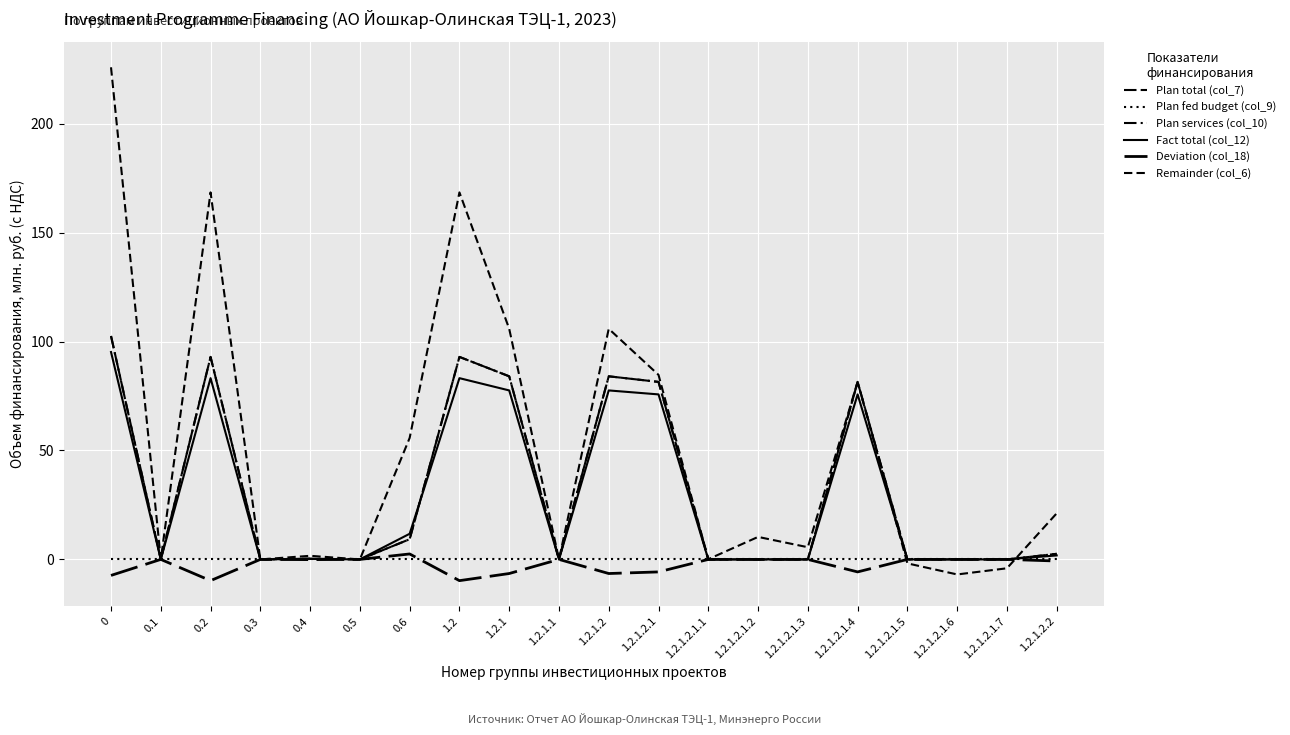

Reading left to right, extract all data points from this chart.

Plan total (col_7): 0=102.5	0.1=0.0	0.2=92.9	0.3=0.0	0.4=0.3	0.5=0.0	0.6=9.3	1.2=92.9	1.2.1=84.0	1.2.1.1=0.0	1.2.1.2=84.0	1.2.1.2.1=81.5	1.2.1.2.1.1=0.0	1.2.1.2.1.2=0.0	1.2.1.2.1.3=0.0	1.2.1.2.1.4=81.5	1.2.1.2.1.5=0.0	1.2.1.2.1.6=0.0	1.2.1.2.1.7=0.0	1.2.1.2.2=2.6
Plan fed budget (col_9): 0=0.0	0.1=0.0	0.2=0.0	0.3=0.0	0.4=0.0	0.5=0.0	0.6=0.0	1.2=0.0	1.2.1=0.0	1.2.1.1=0.0	1.2.1.2=0.0	1.2.1.2.1=0.0	1.2.1.2.1.1=0.0	1.2.1.2.1.2=0.0	1.2.1.2.1.3=0.0	1.2.1.2.1.4=0.0	1.2.1.2.1.5=0.0	1.2.1.2.1.6=0.0	1.2.1.2.1.7=0.0	1.2.1.2.2=0.0
Plan services (col_10): 0=102.5	0.1=0.0	0.2=92.9	0.3=0.0	0.4=0.3	0.5=0.0	0.6=9.3	1.2=92.9	1.2.1=84.0	1.2.1.1=0.0	1.2.1.2=84.0	1.2.1.2.1=81.5	1.2.1.2.1.1=0.0	1.2.1.2.1.2=0.0	1.2.1.2.1.3=0.0	1.2.1.2.1.4=81.5	1.2.1.2.1.5=0.0	1.2.1.2.1.6=0.0	1.2.1.2.1.7=0.0	1.2.1.2.2=2.6
Fact total (col_12): 0=95.2	0.1=0.0	0.2=83.2	0.3=0.0	0.4=0.2	0.5=0.0	0.6=11.8	1.2=83.2	1.2.1=77.6	1.2.1.1=0.0	1.2.1.2=77.6	1.2.1.2.1=75.7	1.2.1.2.1.1=0.0	1.2.1.2.1.2=0.0	1.2.1.2.1.3=0.0	1.2.1.2.1.4=75.7	1.2.1.2.1.5=0.0	1.2.1.2.1.6=0.0	1.2.1.2.1.7=0.0	1.2.1.2.2=1.8
Deviation (col_18): 0=-7.4	0.1=0.0	0.2=-9.8	0.3=0.0	0.4=-0.1	0.5=0.0	0.6=2.5	1.2=-9.8	1.2.1=-6.5	1.2.1.1=0.0	1.2.1.2=-6.5	1.2.1.2.1=-5.7	1.2.1.2.1.1=0.0	1.2.1.2.1.2=0.0	1.2.1.2.1.3=0.0	1.2.1.2.1.4=-5.7	1.2.1.2.1.5=0.0	1.2.1.2.1.6=0.0	1.2.1.2.1.7=0.0	1.2.1.2.2=-0.7
Remainder (col_6): 0=225.9	0.1=0.0	0.2=168.5	0.3=0.0	0.4=1.7	0.5=0.0	0.6=55.8	1.2=168.5	1.2.1=105.9	1.2.1.1=0.0	1.2.1.2=105.9	1.2.1.2.1=84.7	1.2.1.2.1.1=0.1	1.2.1.2.1.2=10.3	1.2.1.2.1.3=5.6	1.2.1.2.1.4=81.5	1.2.1.2.1.5=-1.8	1.2.1.2.1.6=-6.9	1.2.1.2.1.7=-4.1	1.2.1.2.2=21.2